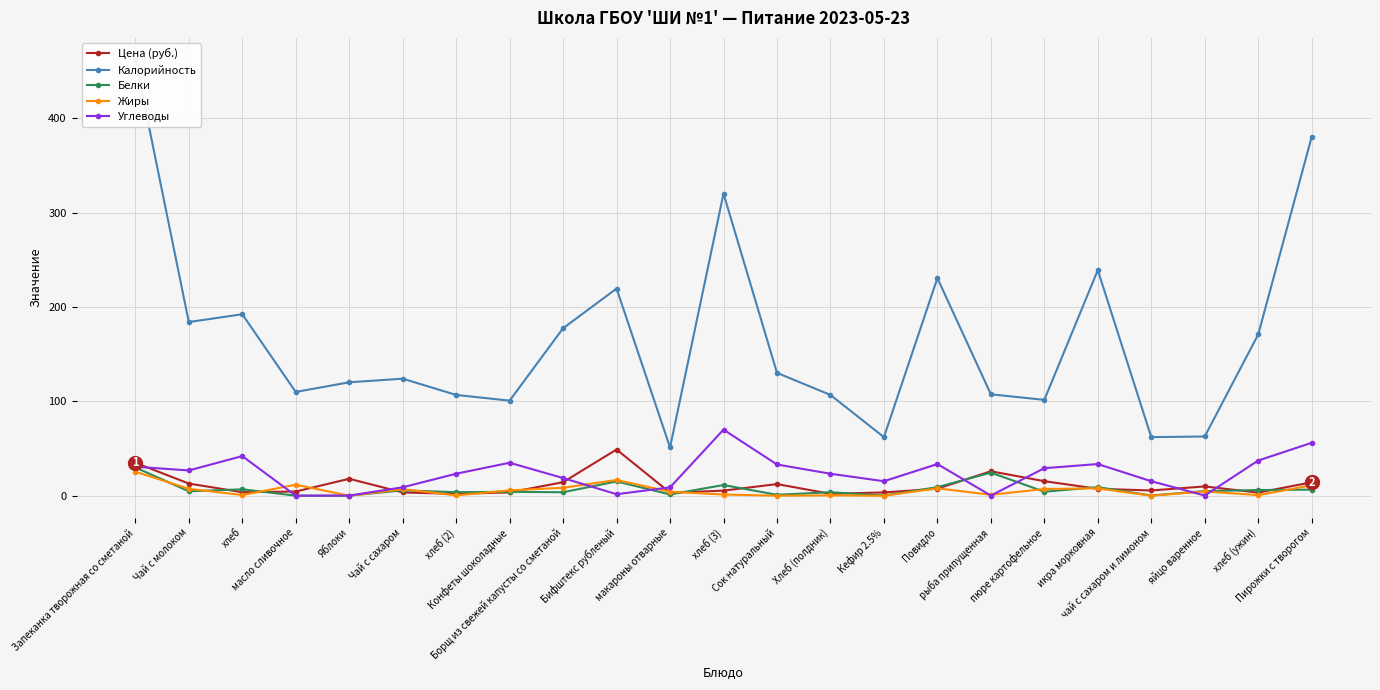

True or false: Углеводы and Калорийность cross at least once.

False